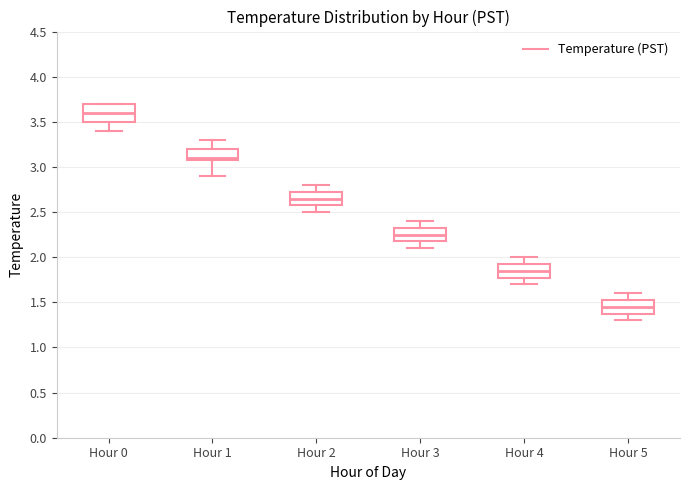

Comparing the boxes themselves (not the whiskers), which one is the tallest?

Hour 0